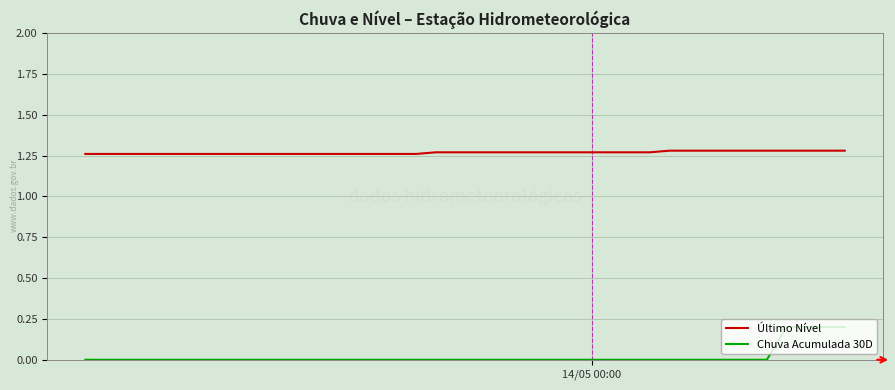

Which series has the widest spread of values?

Chuva Acumulada 30D